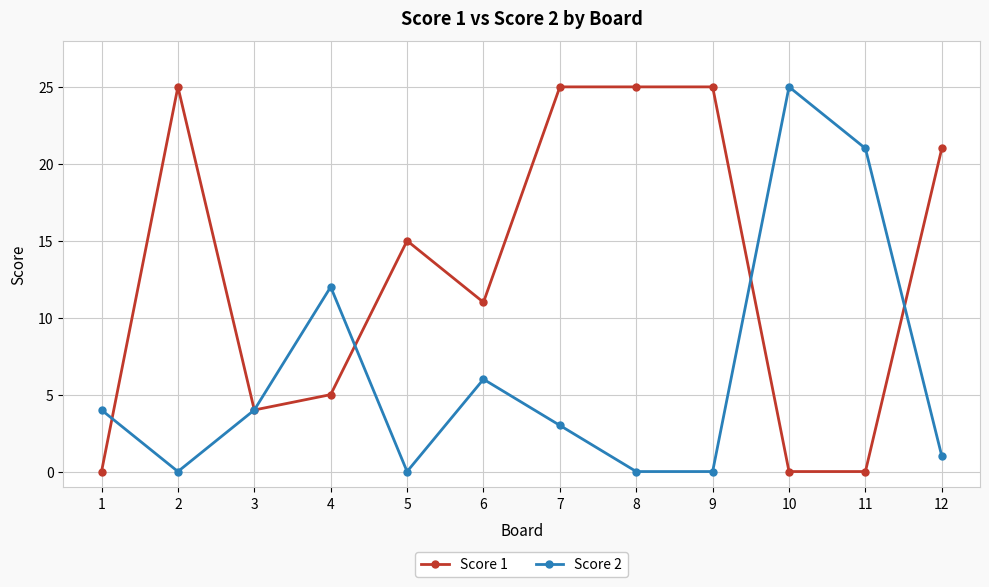

What is the value of the Score 1 point at the 3rd from the left?

4